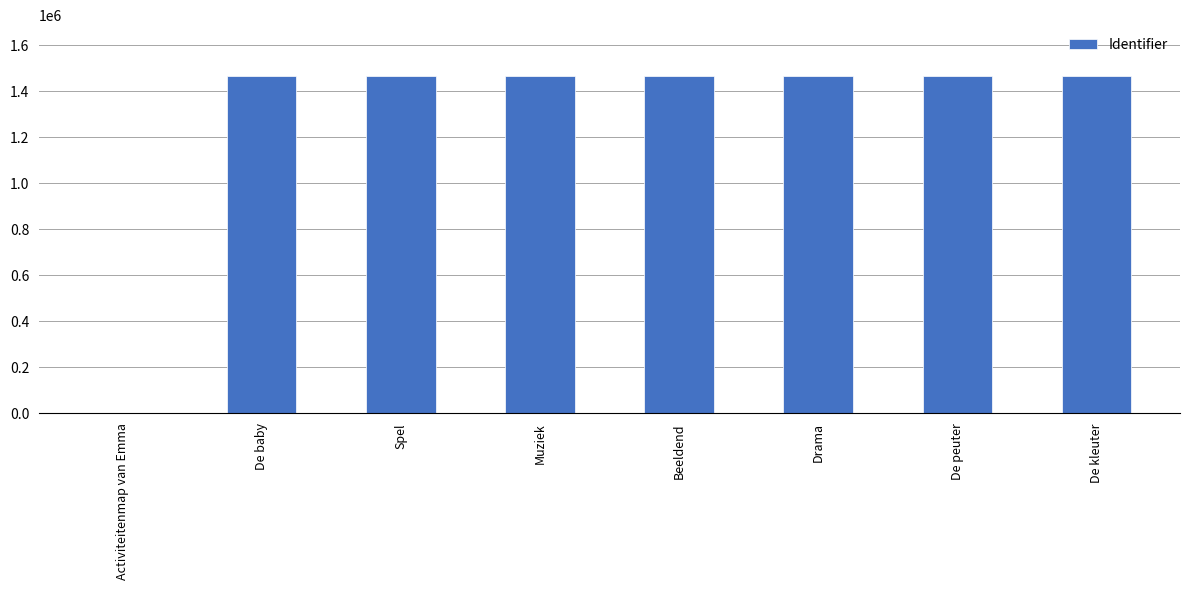

What is the change in value from De baby to Beeldend?

+108